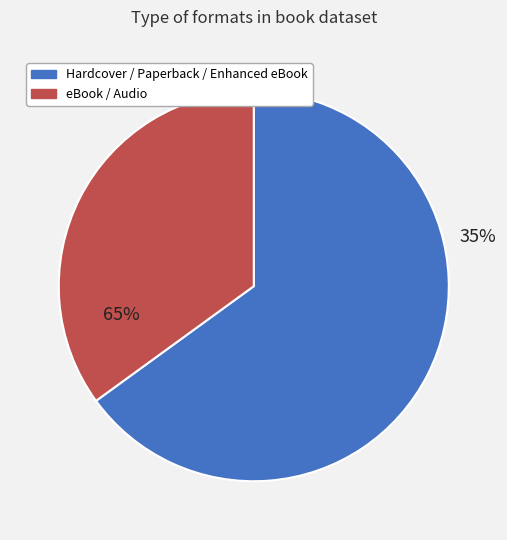

Is Other the majority of the pie?

No